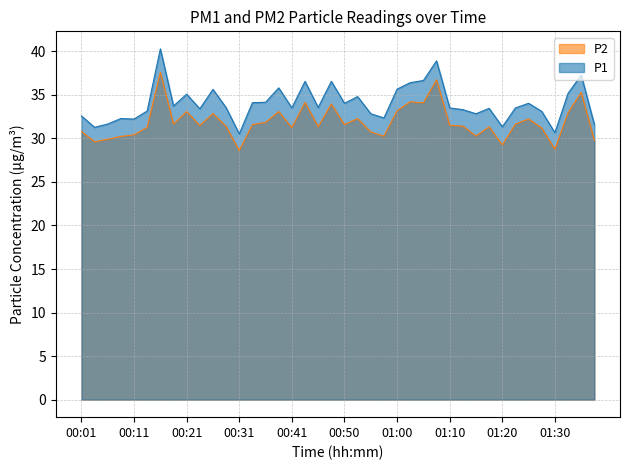

What is the difference between the maximum and minimum values in the P1 series?

9.8